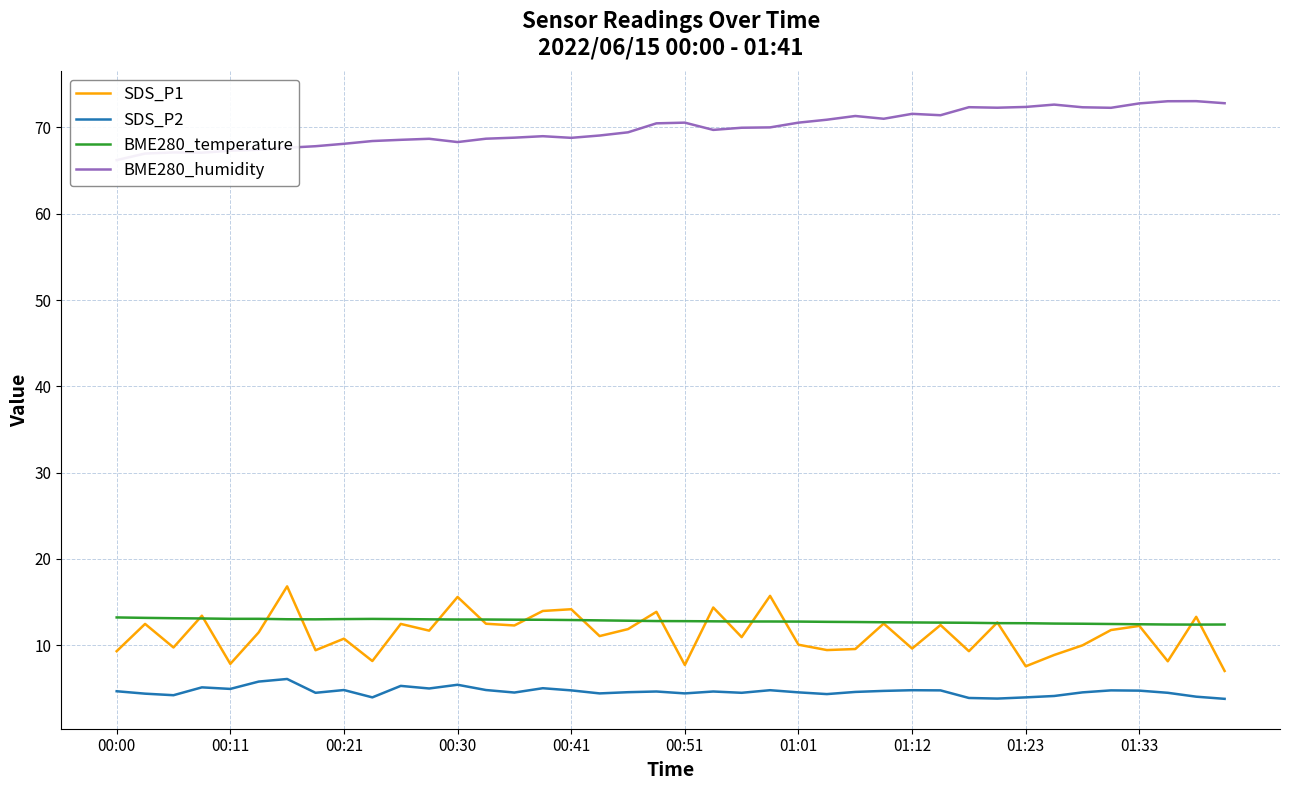

What is the approximate value of BME280_temperature at 01:12?

12.7